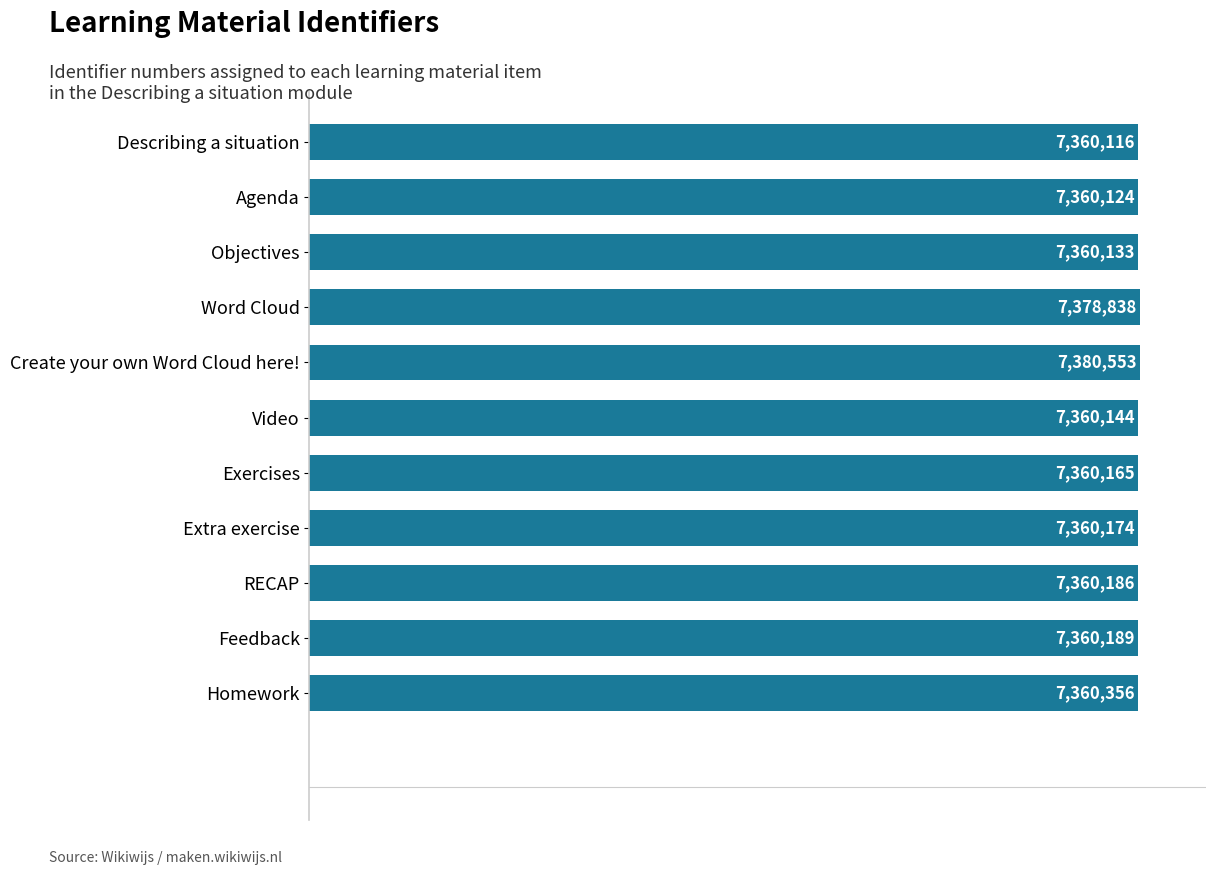

Rank the categories by value from lowest to highest.

Describing a situation, Agenda, Objectives, Video, Exercises, Extra exercise, RECAP, Feedback, Homework, Word Cloud, Create your own Word Cloud here!